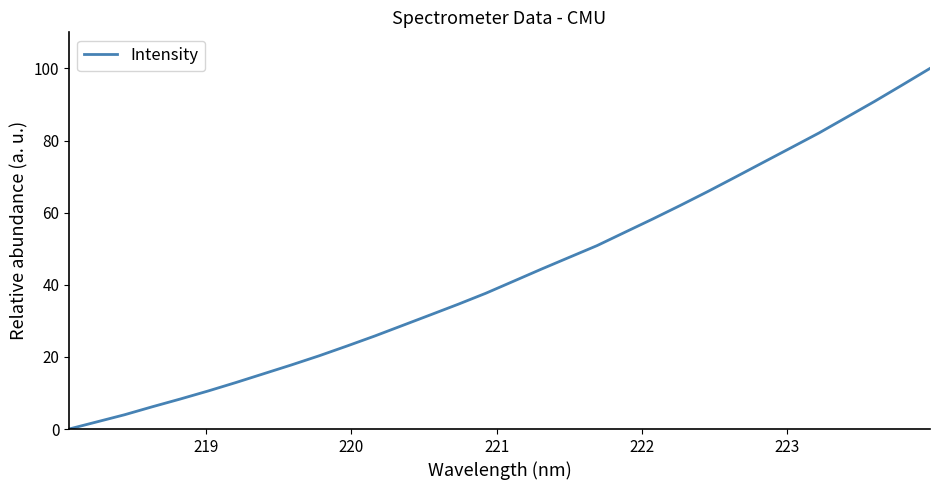

What is the difference between the maximum and minimum values?

100.0